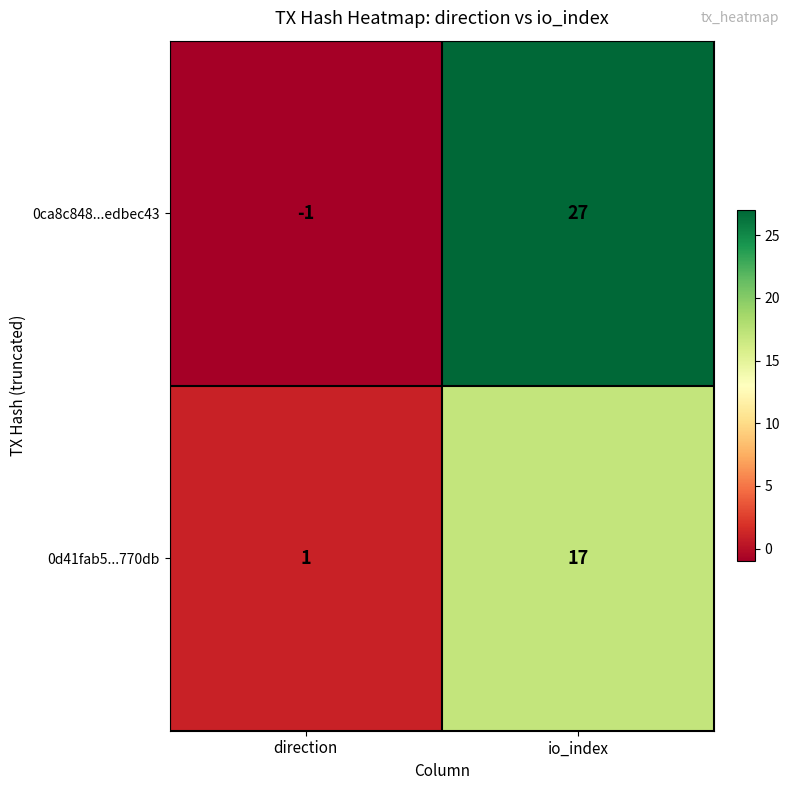

What is the average value of the 0ca8c848...edbec43 series?

13